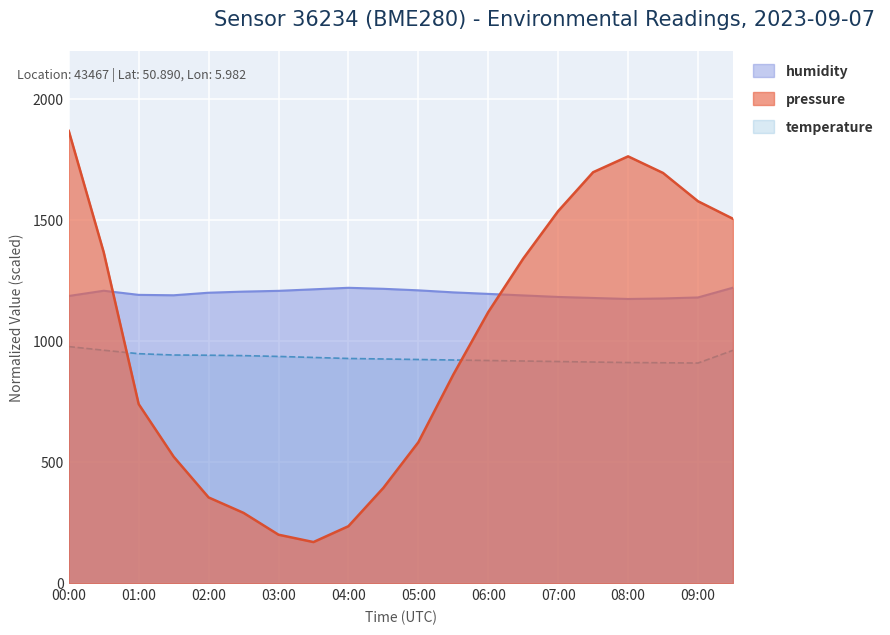

What is the minimum value shown in the chart?

170.1